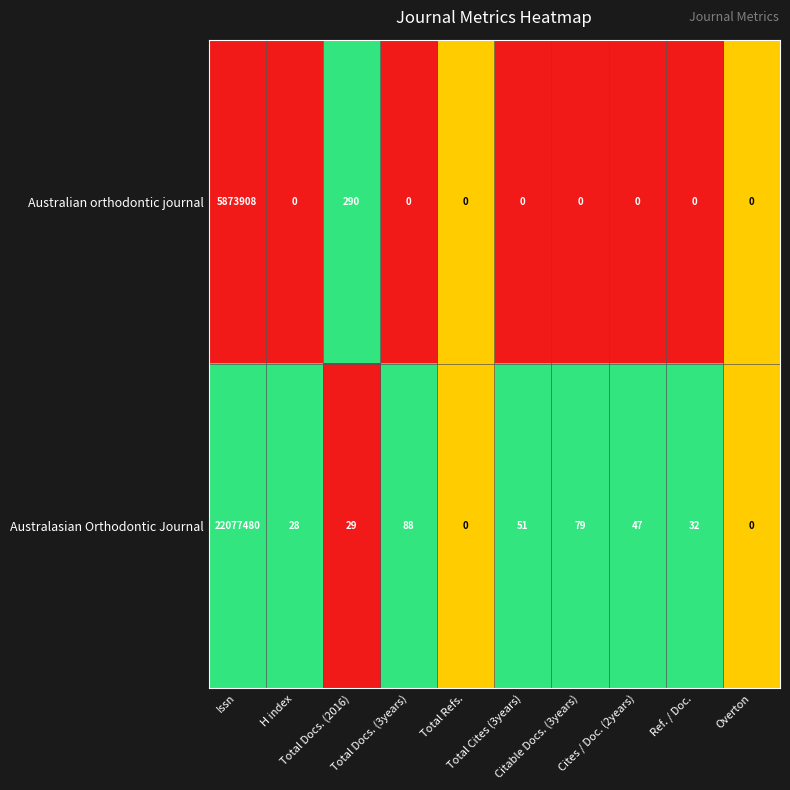

Which series has the widest spread of values?

Australasian Orthodontic Journal